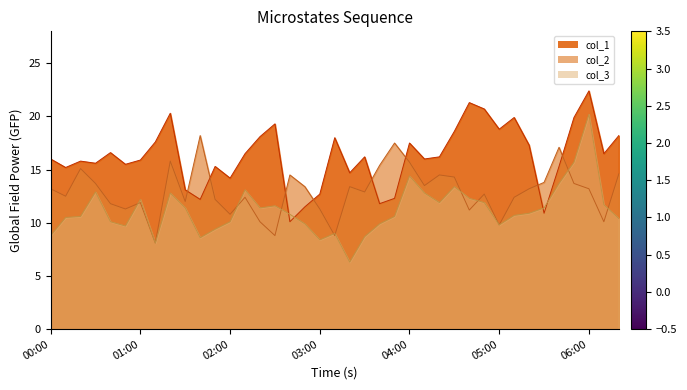

Does the chart display data point markers on the line(s)?

No